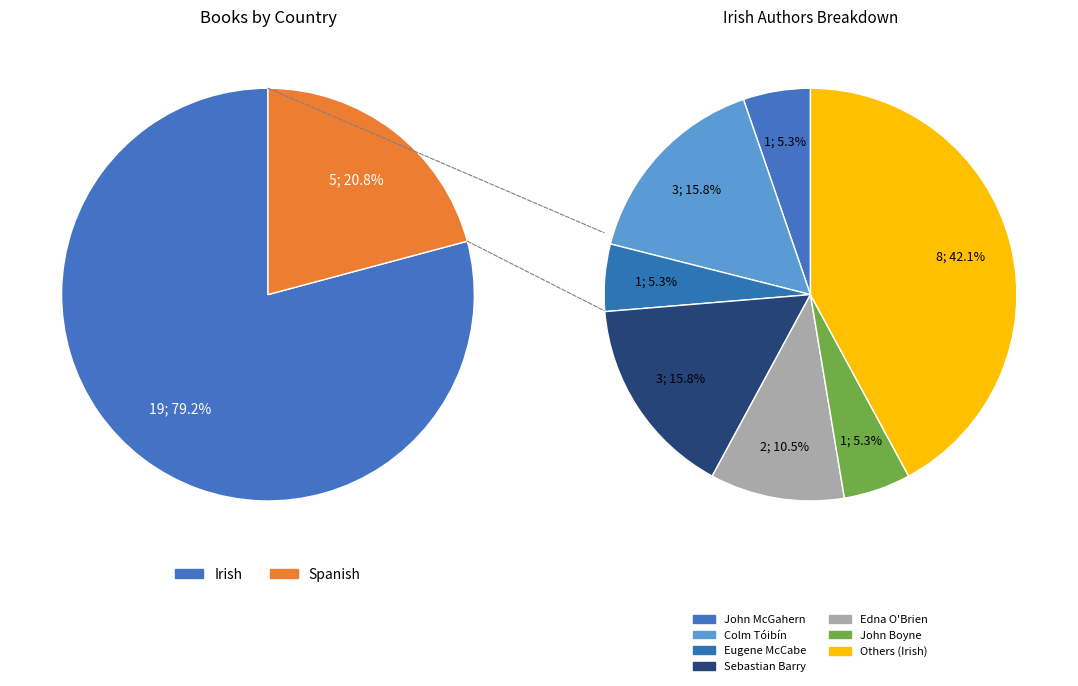

To the nearest percent, what percentage of the pie is Spanish?

21%